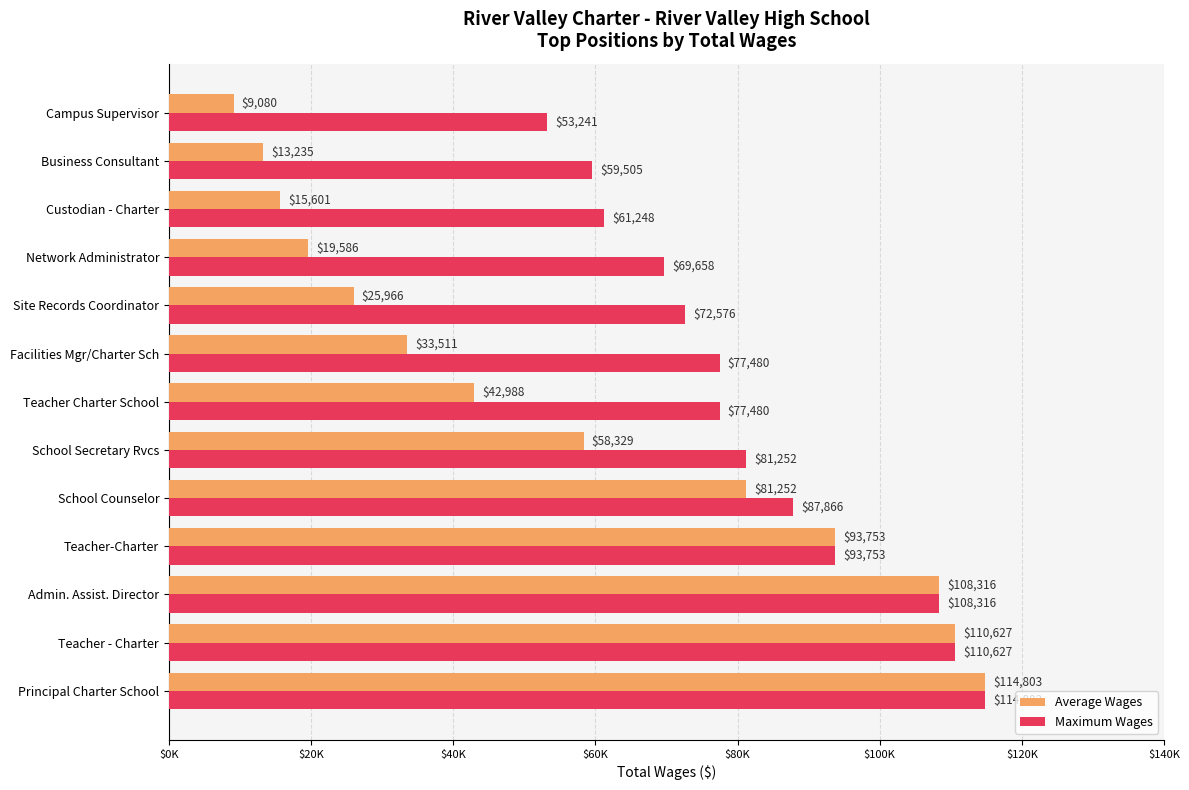

Which series has the largest total across all categories?

Maximum Wages